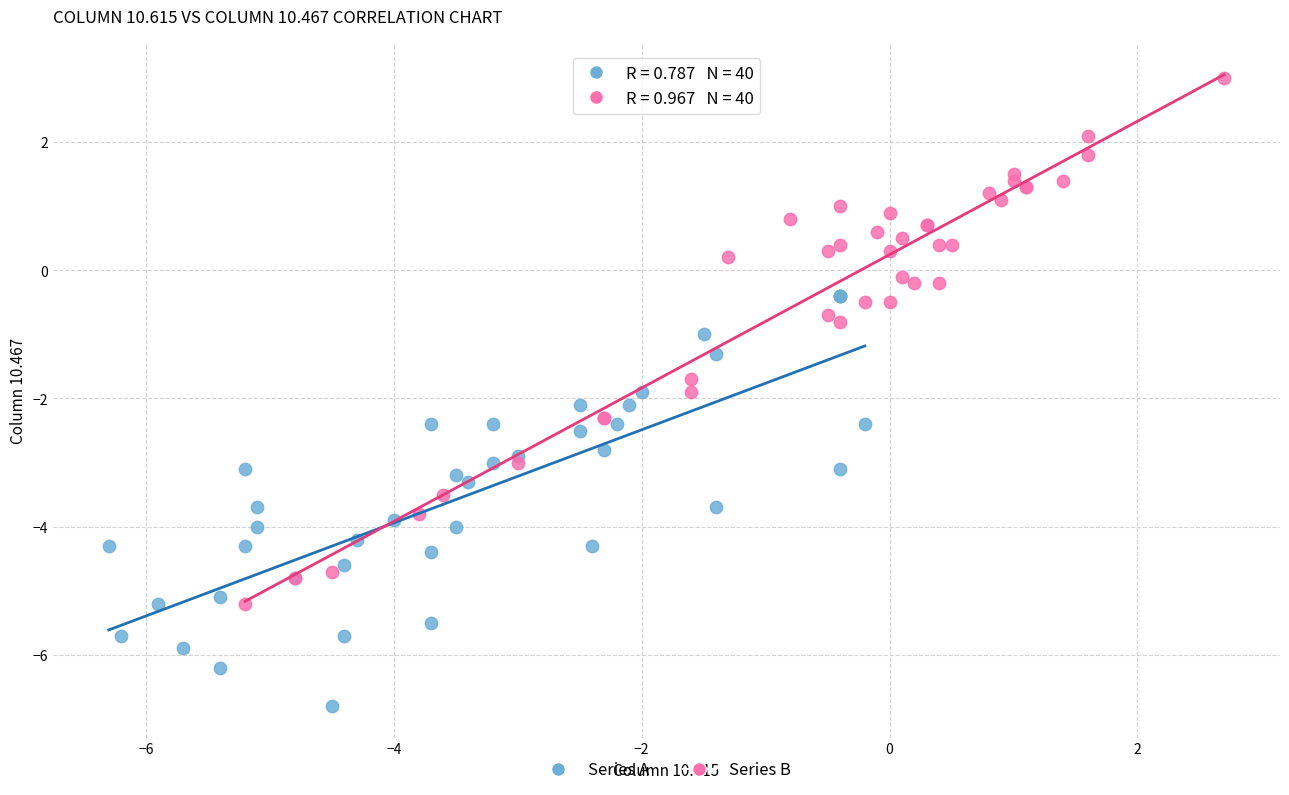

Which series reaches the minimum Y coordinate?

Series A